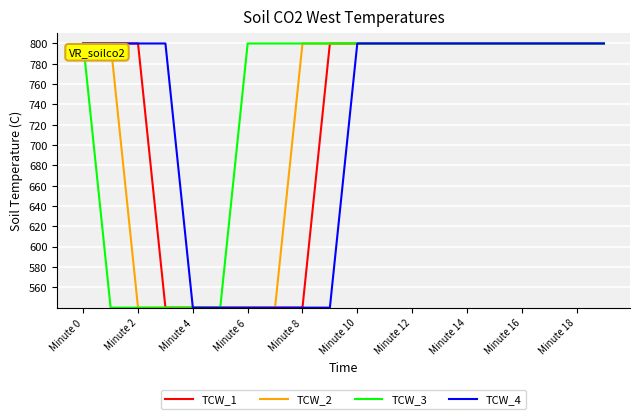

Which series has the largest total across all categories?

TCW_3